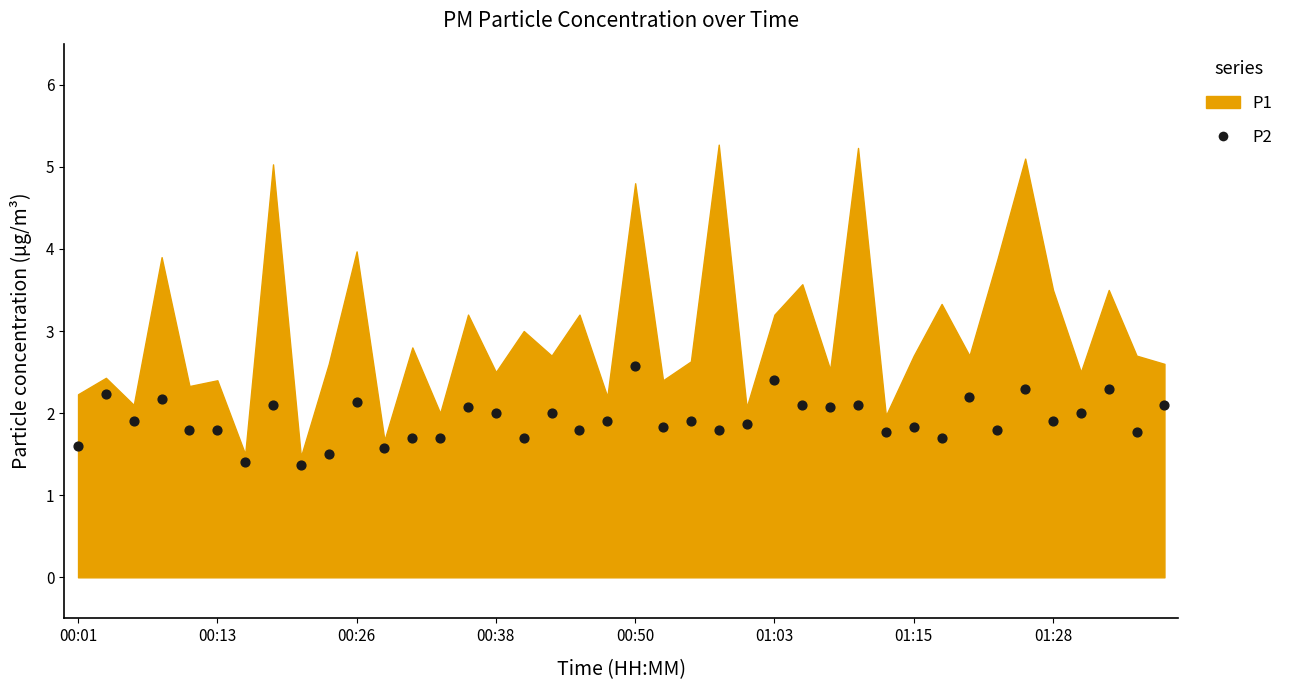

How many points are shown in the scatter plot?

40